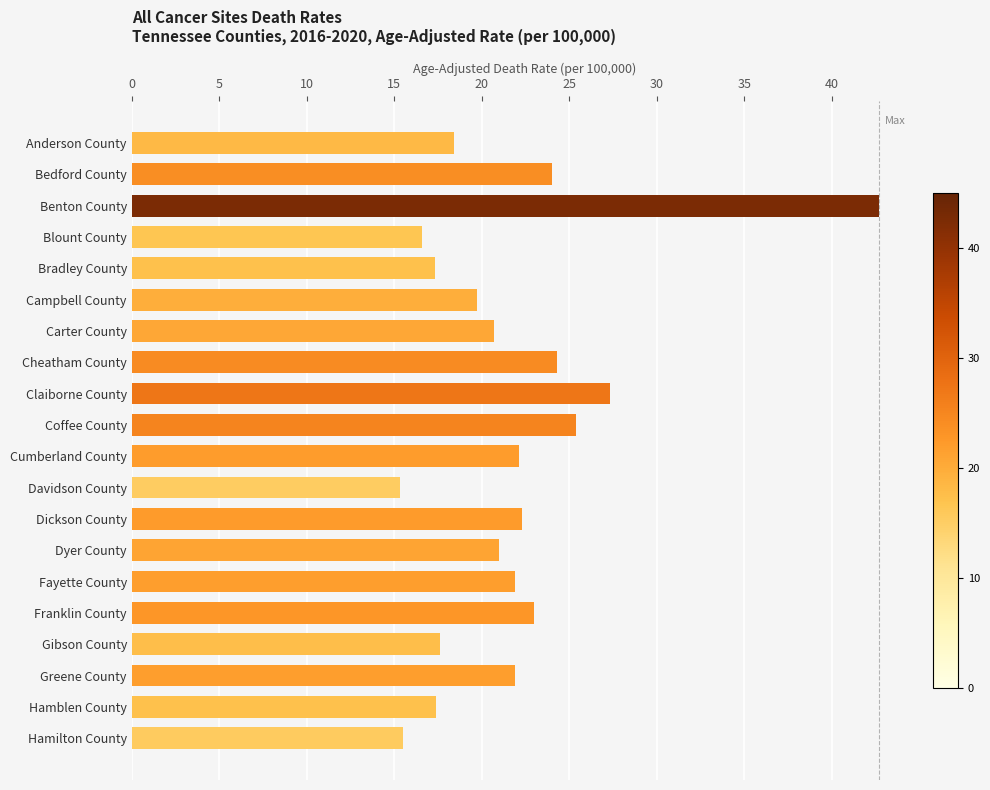

What is the maximum value shown in the chart?

42.7